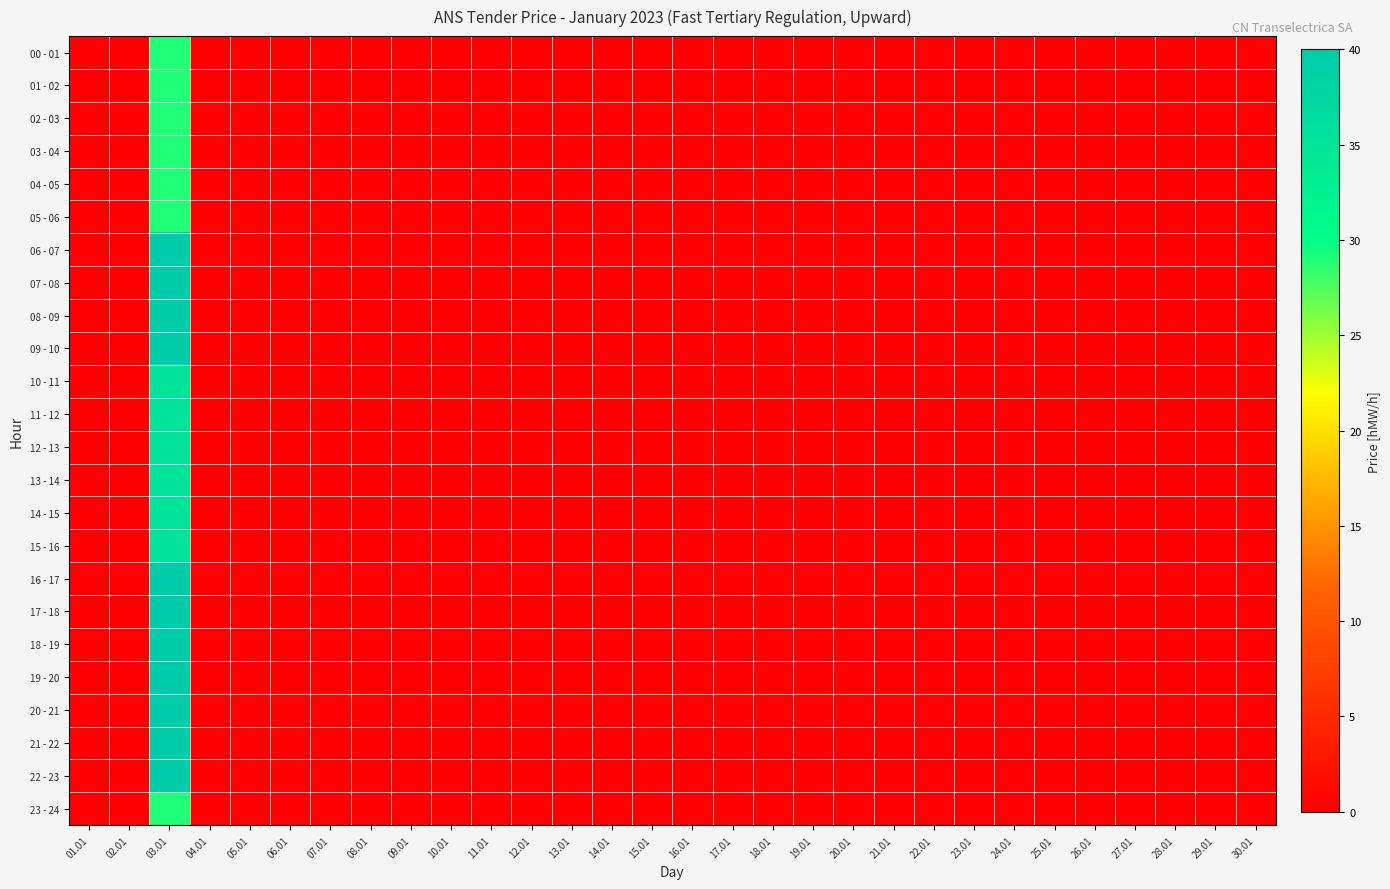

Rank the series at 05.01 from lowest to highest value.

00 - 01, 01 - 02, 02 - 03, 03 - 04, 04 - 05, 05 - 06, 06 - 07, 07 - 08, 08 - 09, 09 - 10, 10 - 11, 11 - 12, 12 - 13, 13 - 14, 14 - 15, 15 - 16, 16 - 17, 17 - 18, 18 - 19, 19 - 20, 20 - 21, 21 - 22, 22 - 23, 23 - 24